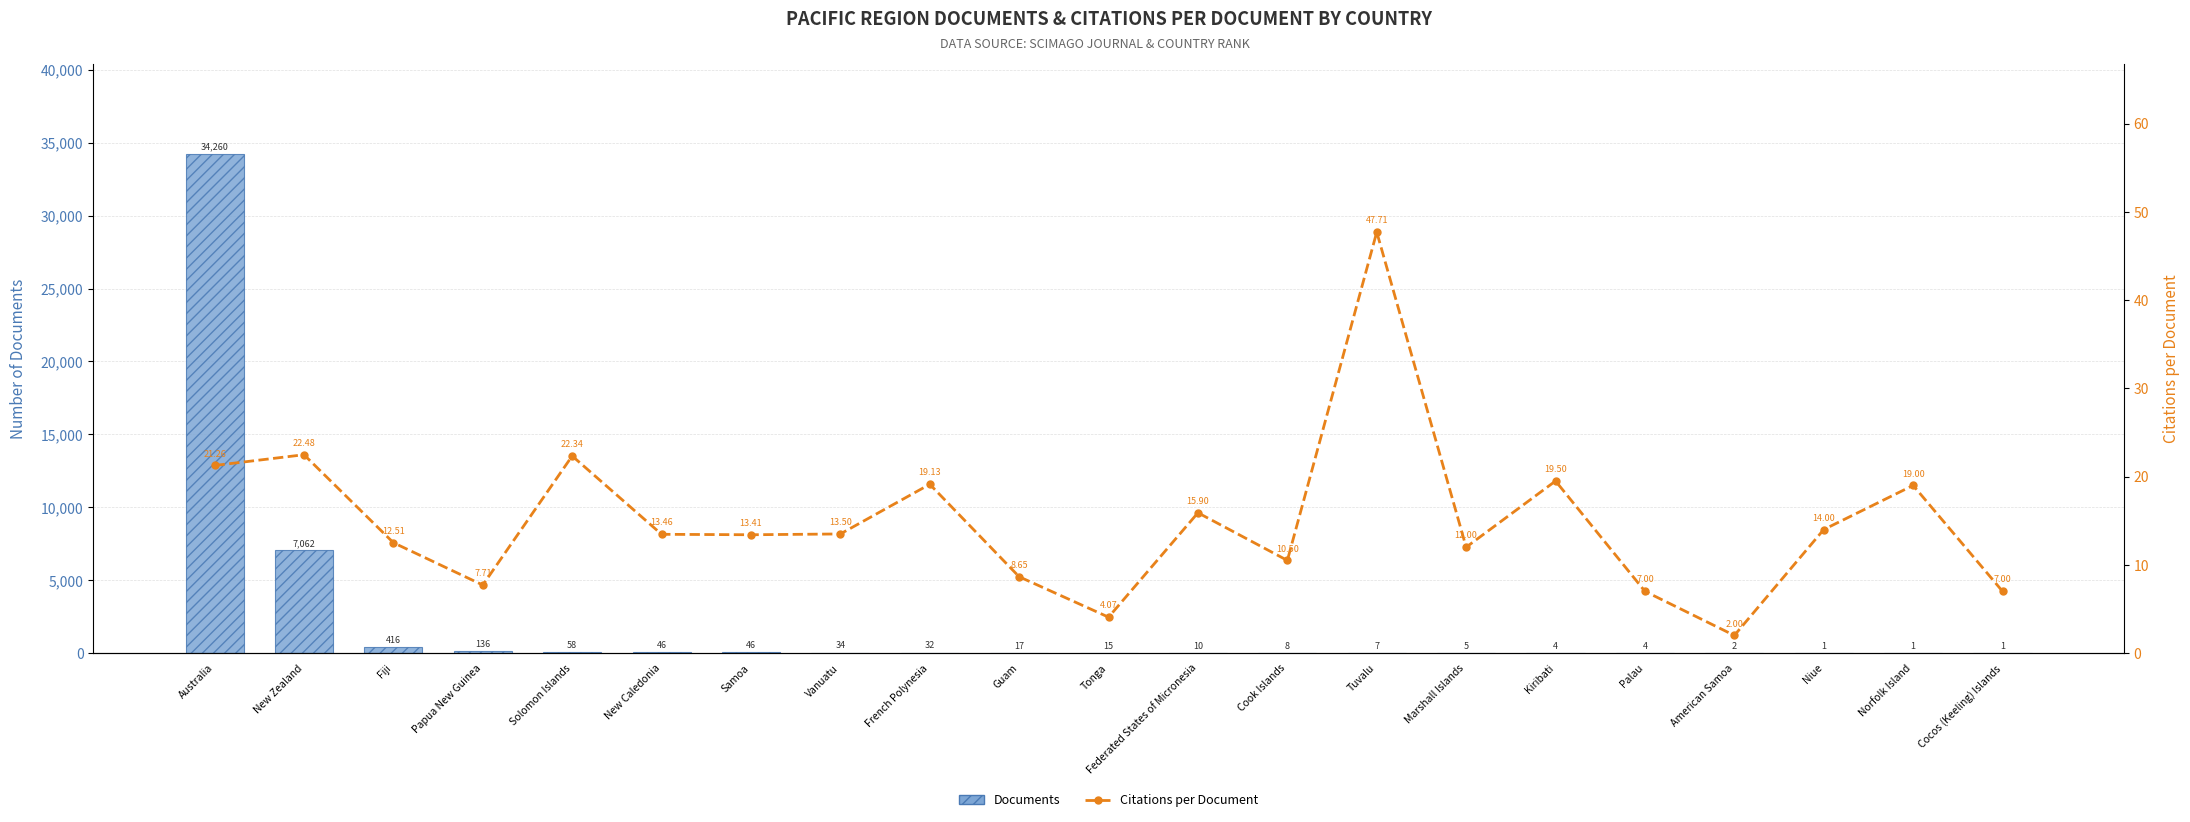

At which label does Documents first exceed 15?

Australia